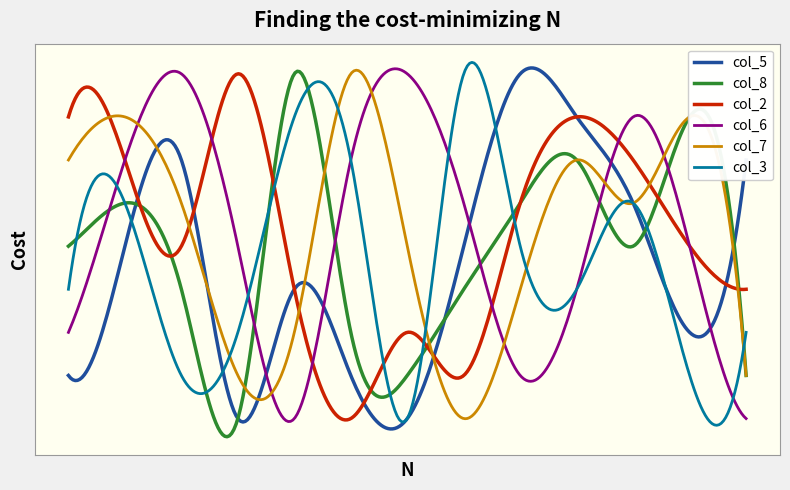

What are all the series names shown in the legend?

col_5, col_8, col_2, col_6, col_7, col_3